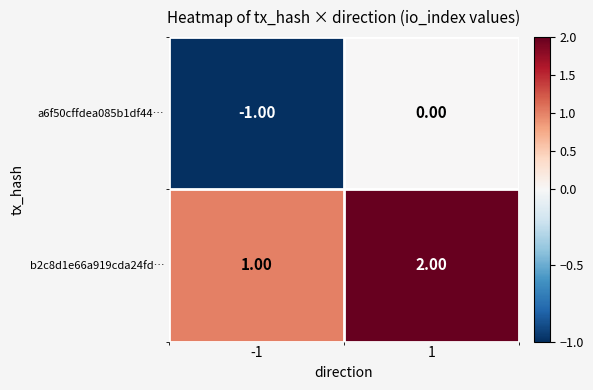

Is the value of a6f50cffdea085b1df44… at 1 greater than the value of b2c8d1e66a919cda24fd… at 1?

No